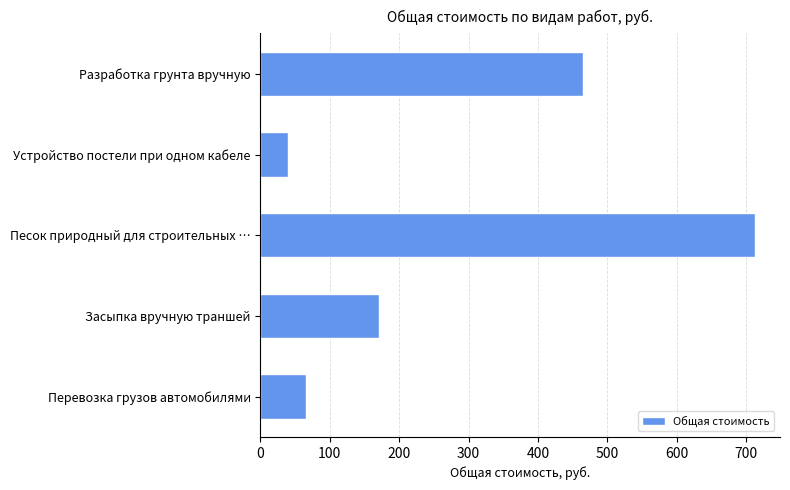

What is the average value?

291